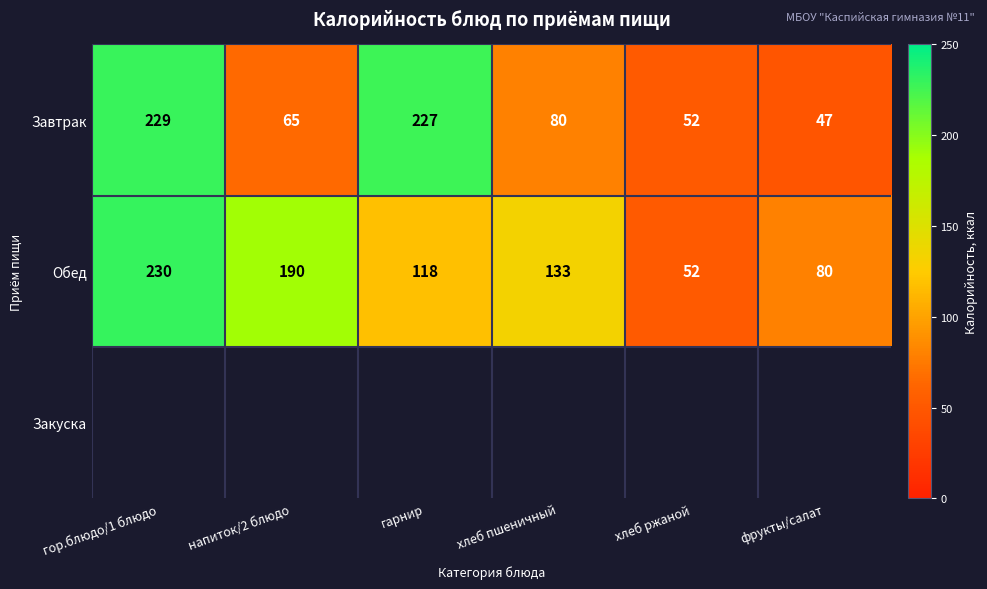

Which has a higher value, гор.блюдо/1 блюдо or напиток/2 блюдо?

гор.блюдо/1 блюдо